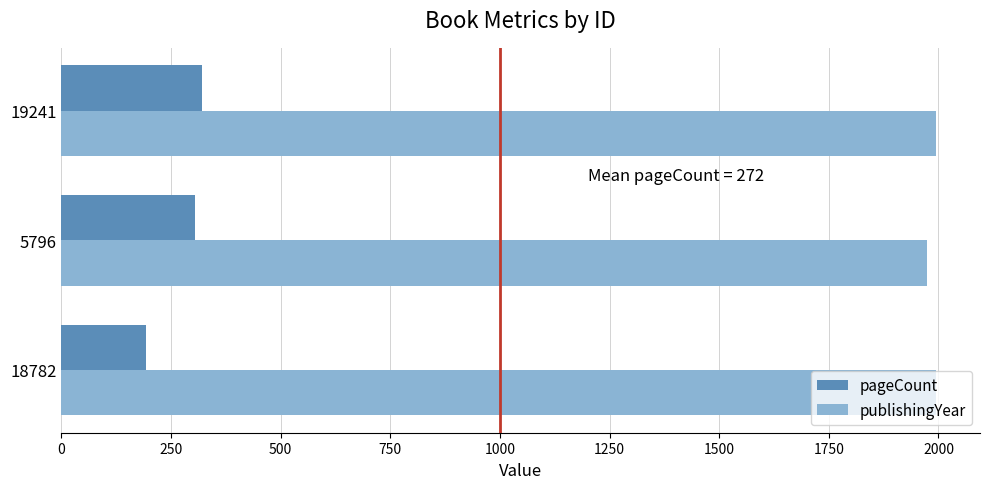

What is the total value across all series at 19241?

2315